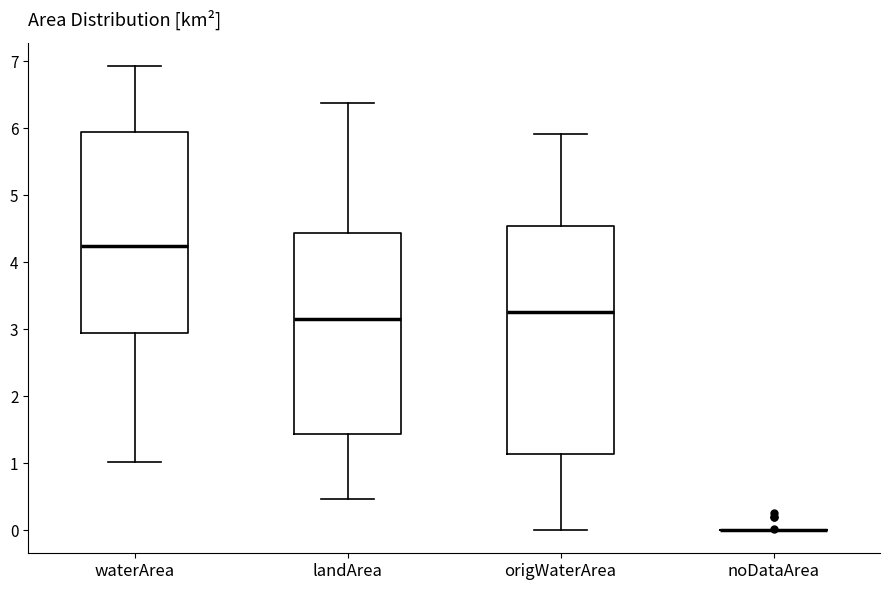

Where does the upper whisker of the box for origWaterArea end on the y-axis? The values are not printed on the chart, so give them approximately, as read against the axis.

5.9